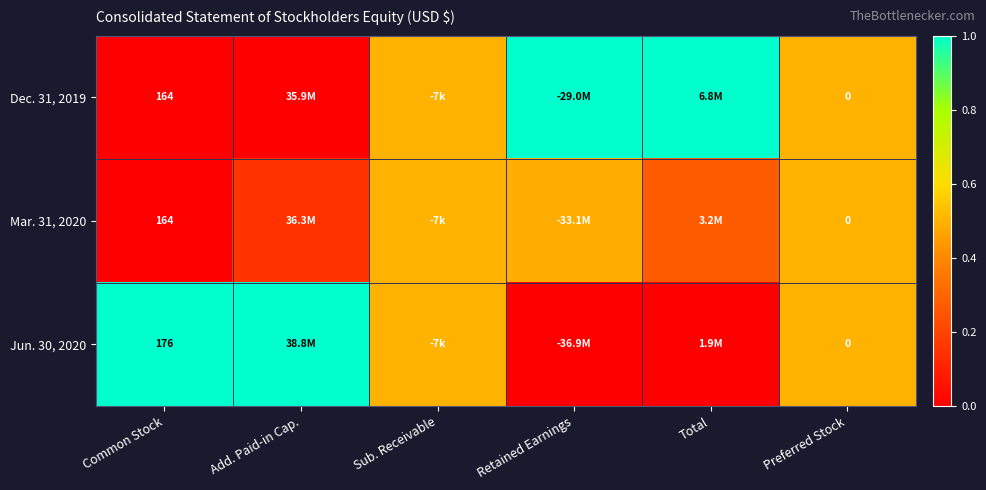

What is the average value of the Mar. 31, 2020 series?

0.3